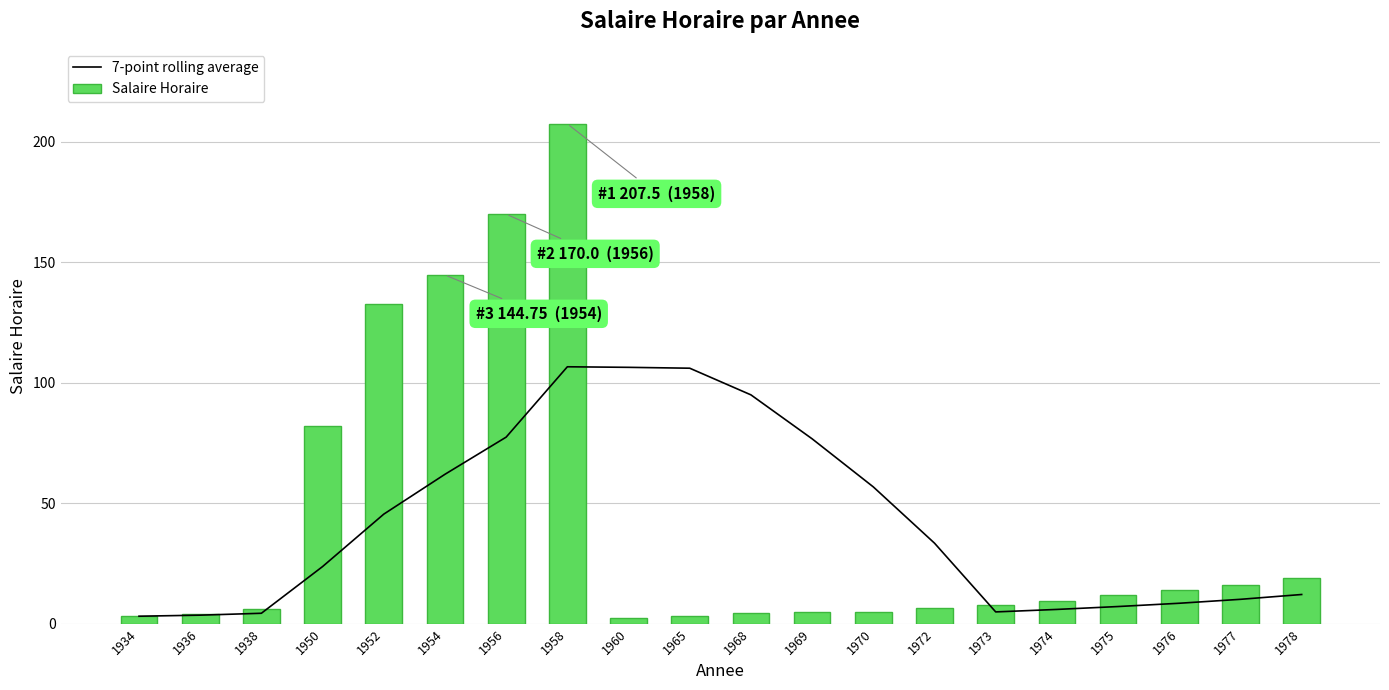

At which category is the sum across all series the highest?

1958